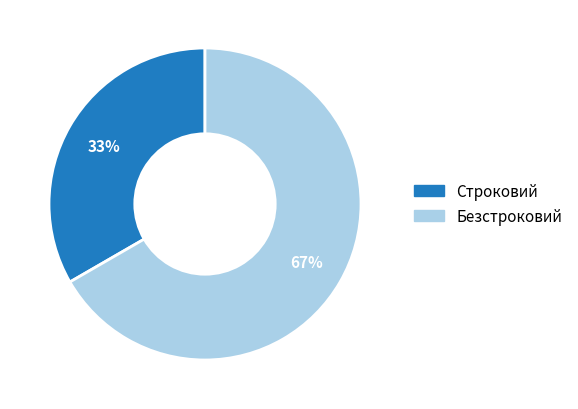

Which slice is the smallest?

Строковий